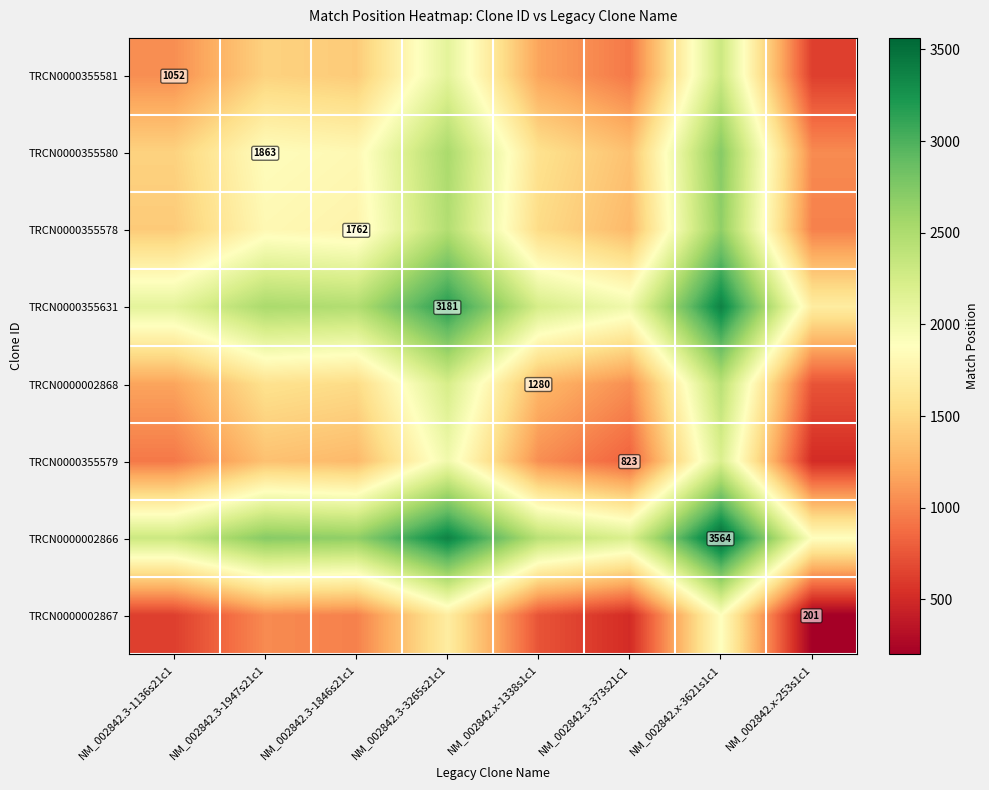

How many data points in TRCN0000355580 are above 1812?

4